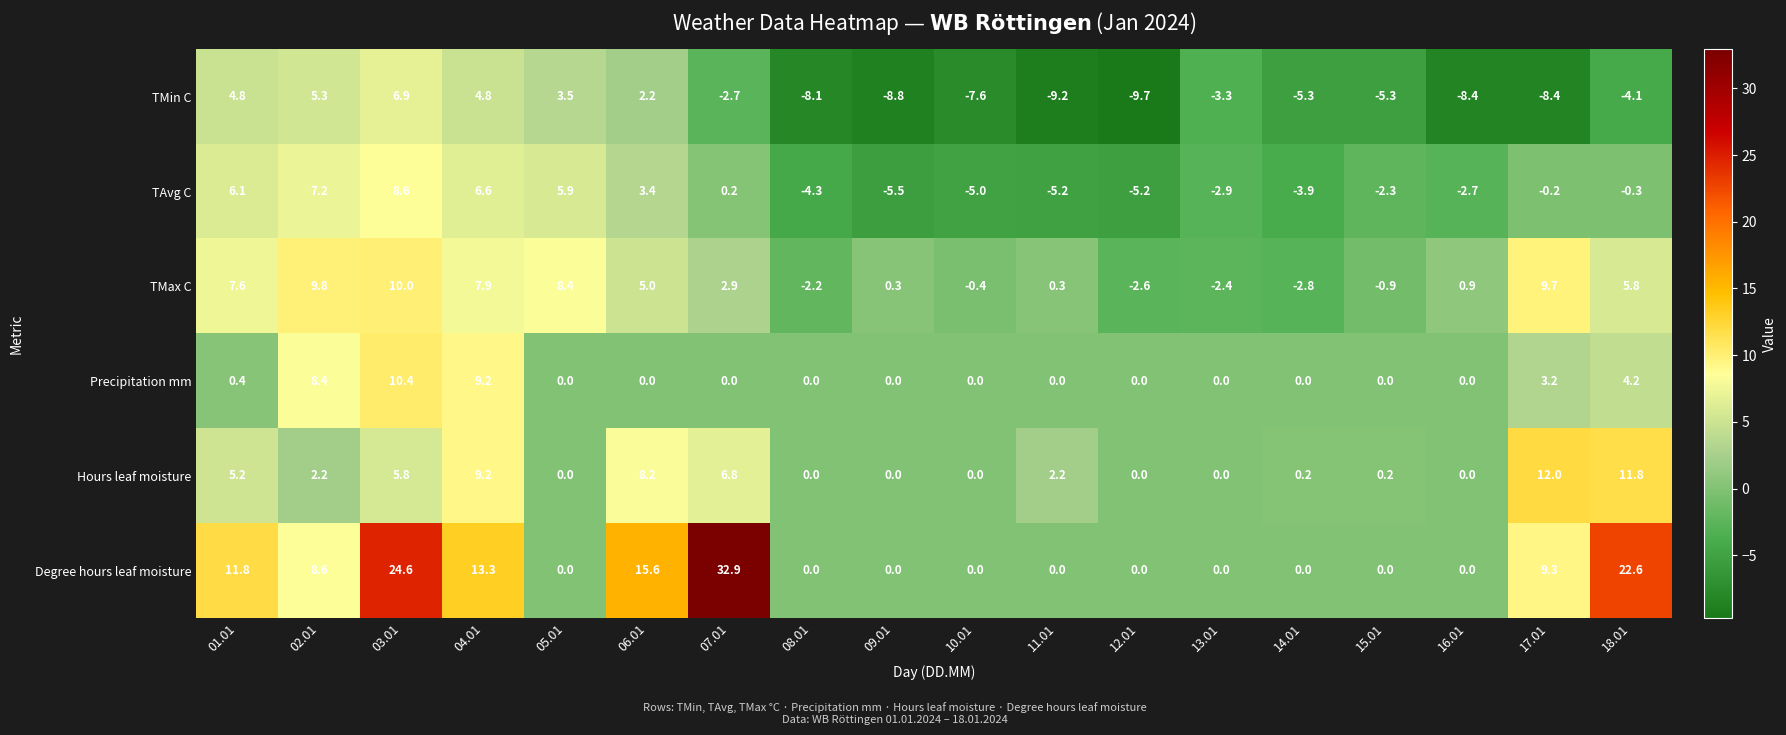

What is the difference between the Degree hours leaf moisture values at 03.01 and 02.01?

16.0